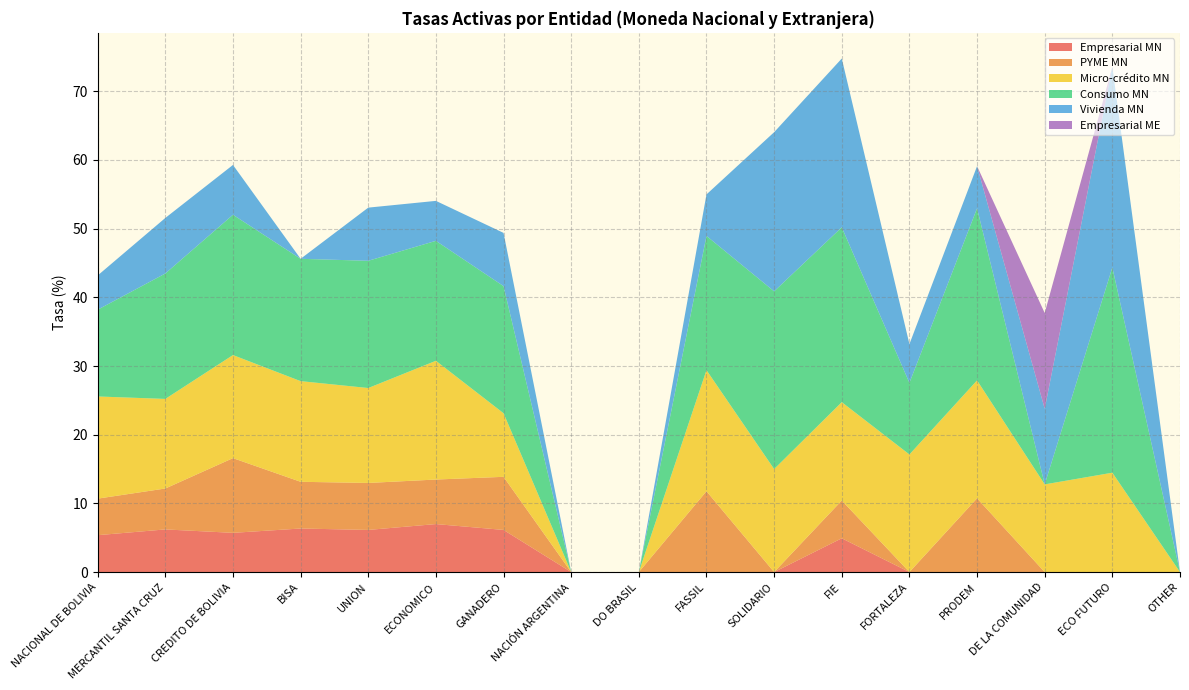

Reading right to left, list all the values displayed in this chart.

Empresarial MN: 0.0	0.0	0.0	0.0	0.0	4.9	0.0	0.0	0.0	0.0	6.1	7.0	6.1	6.3	5.7	6.2	5.4
PYME MN: 0.0	0.0	0.0	10.7	0.0	5.5	0.0	11.8	0.0	0.0	7.7	6.5	6.8	6.8	10.9	6.0	5.3
Micro-crédito MN: 0.0	14.5	12.8	17.2	17.1	14.3	15.0	17.6	0.0	0.0	9.3	17.3	13.8	14.7	15.0	13.0	14.9
Consumo MN: 0.0	29.9	0.0	25.1	10.4	25.5	25.9	19.5	0.0	0.0	18.5	17.5	18.5	17.8	20.4	18.3	12.6
Vivienda MN: 0.0	29.2	11.0	6.1	5.6	24.6	23.2	6.0	0.0	0.0	7.7	5.8	7.7	0.0	7.3	8.1	5.0
Empresarial ME: 0.0	0.0	13.9	0.0	0.0	0.0	0.0	0.0	0.0	0.0	0.0	0.0	0.0	0.0	0.0	0.0	0.0